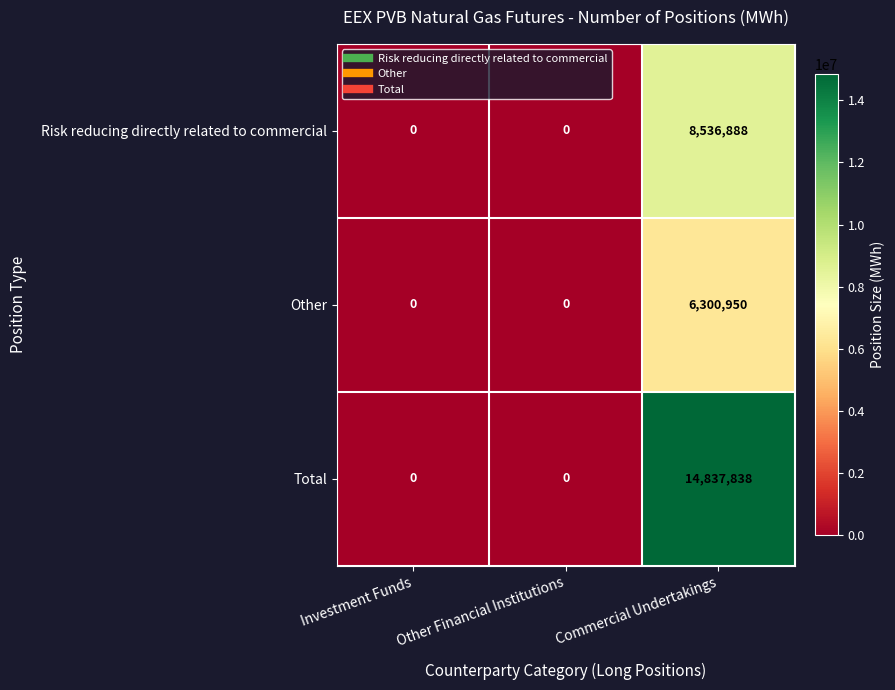

Which series has the largest total across all categories?

Total